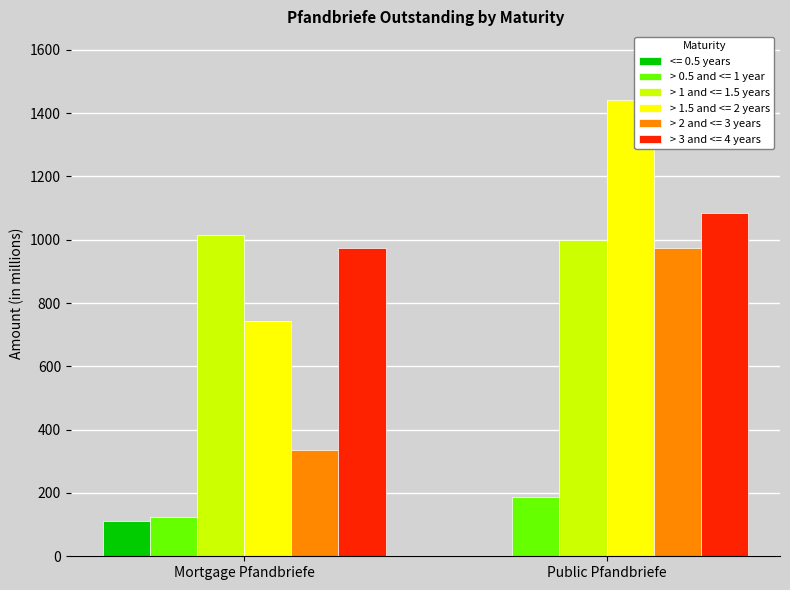

Is it true that > 3 and <= 4 years equals 1556.1 at Mortgage Pfandbriefe?

False